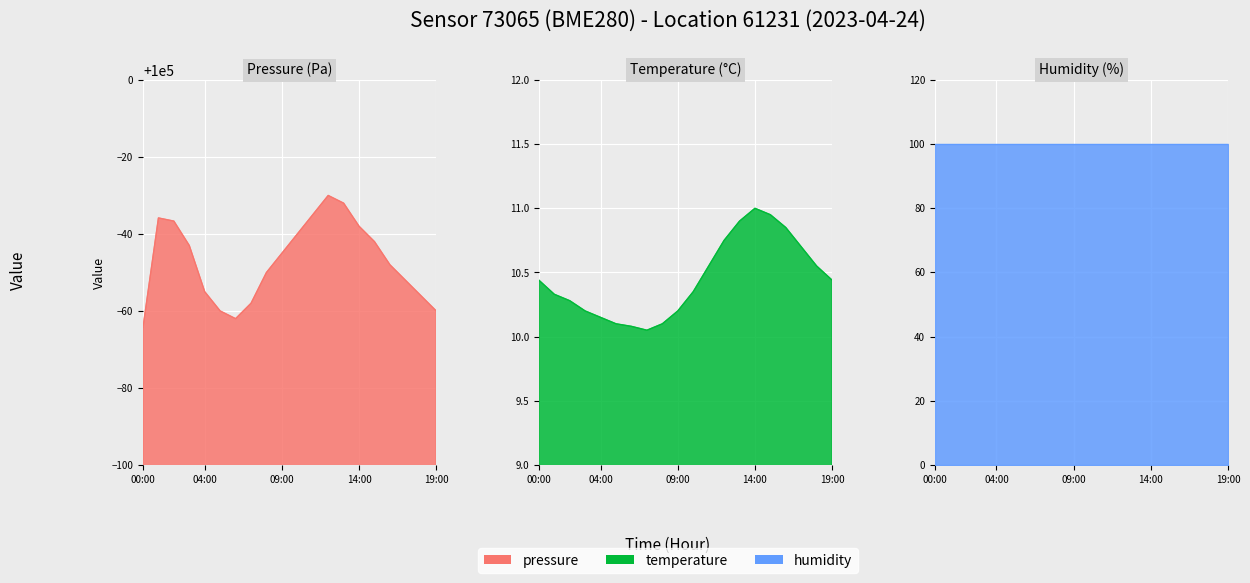

True or false: pressure and temperature intersect in this chart.

False